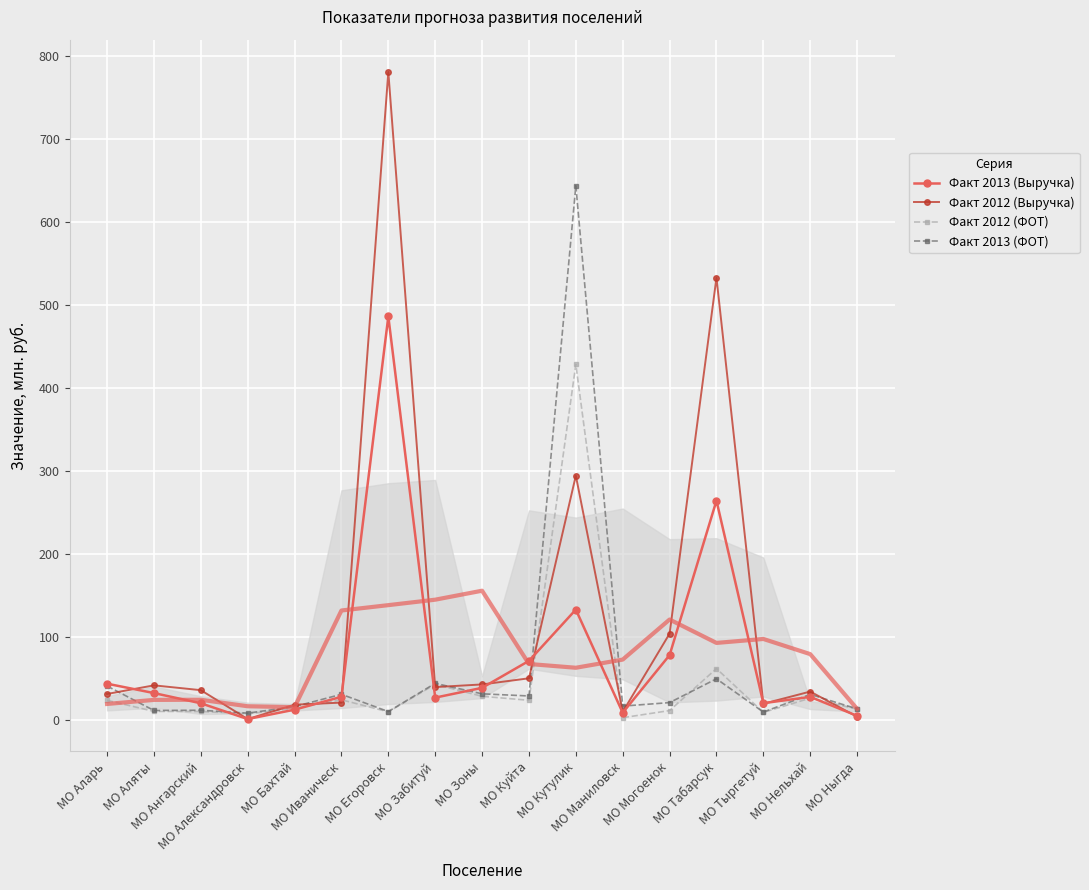

Which series has the largest total across all categories?

Факт 2012 (Выручка)